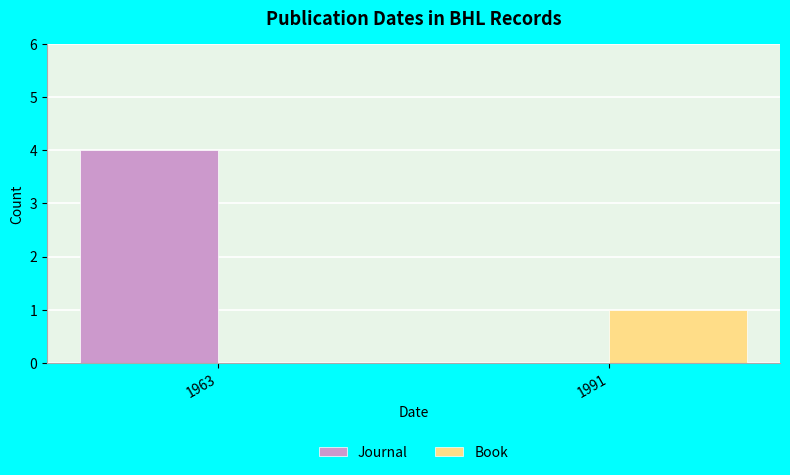

Which series changed the most between 1963 and 1991?

Journal